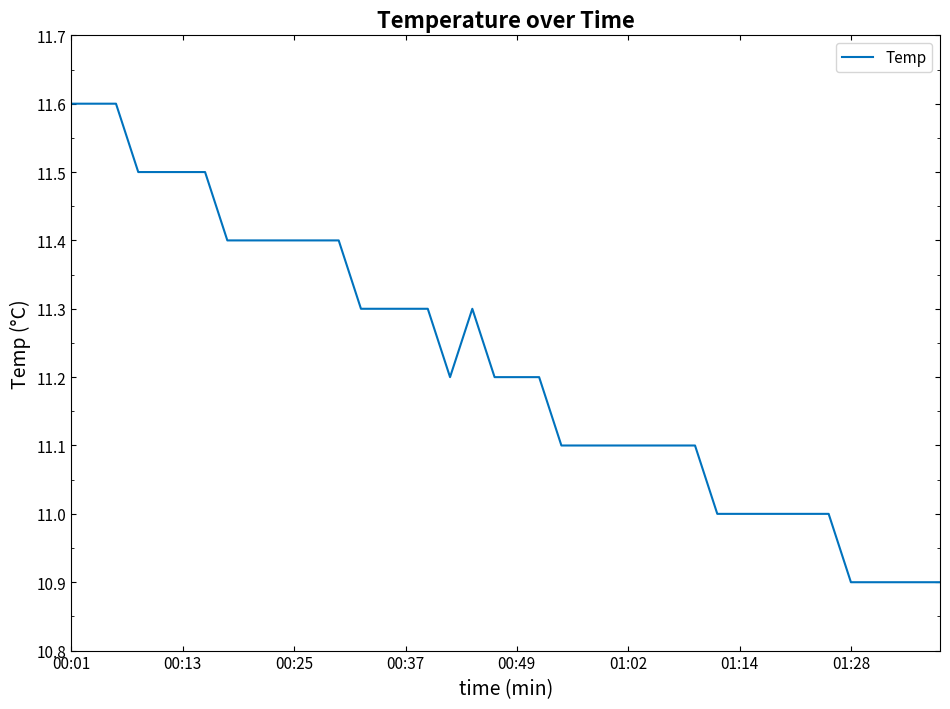

What is the difference between the maximum and minimum values?

0.7